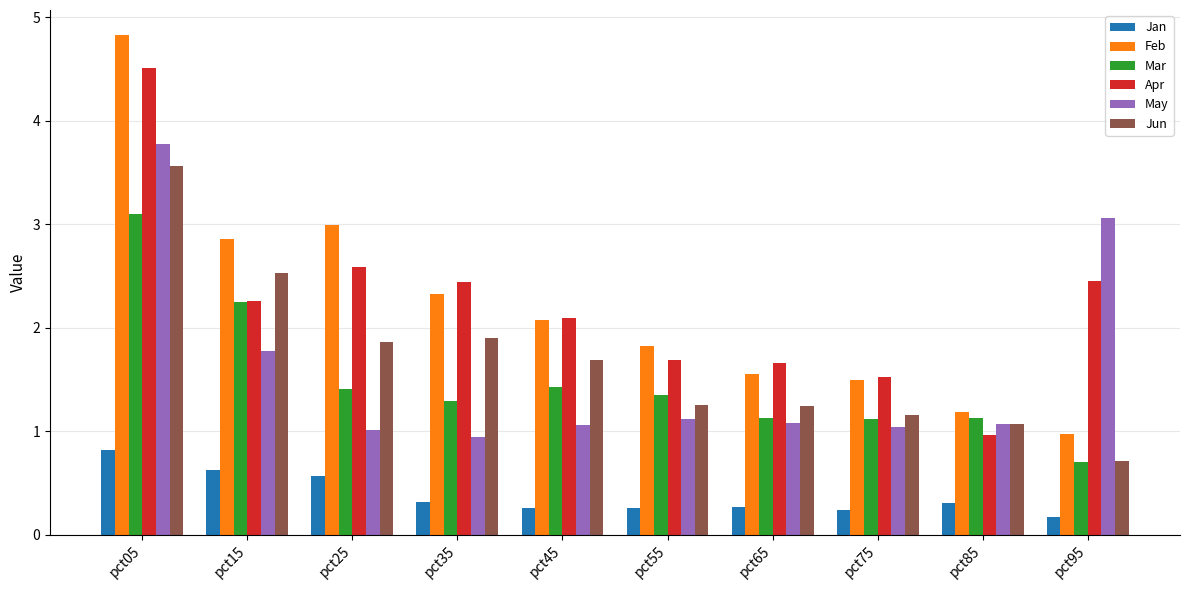

The value of Feb at pct95 is 1.4. True or false?

False